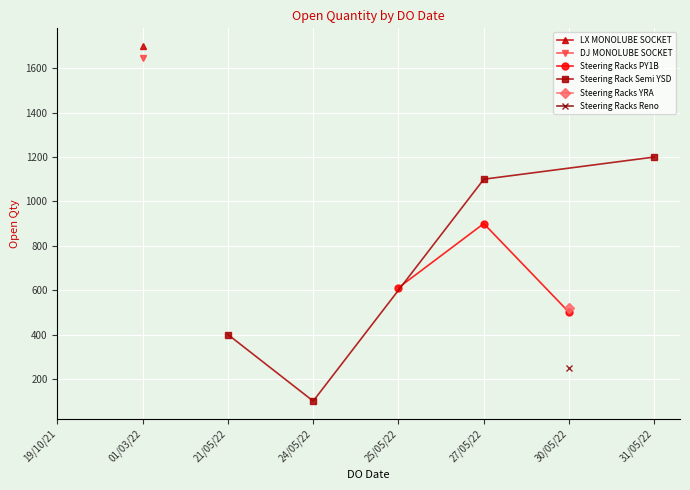

What is the value of the Steering Racks PY1B point at the 3rd from the left?

500